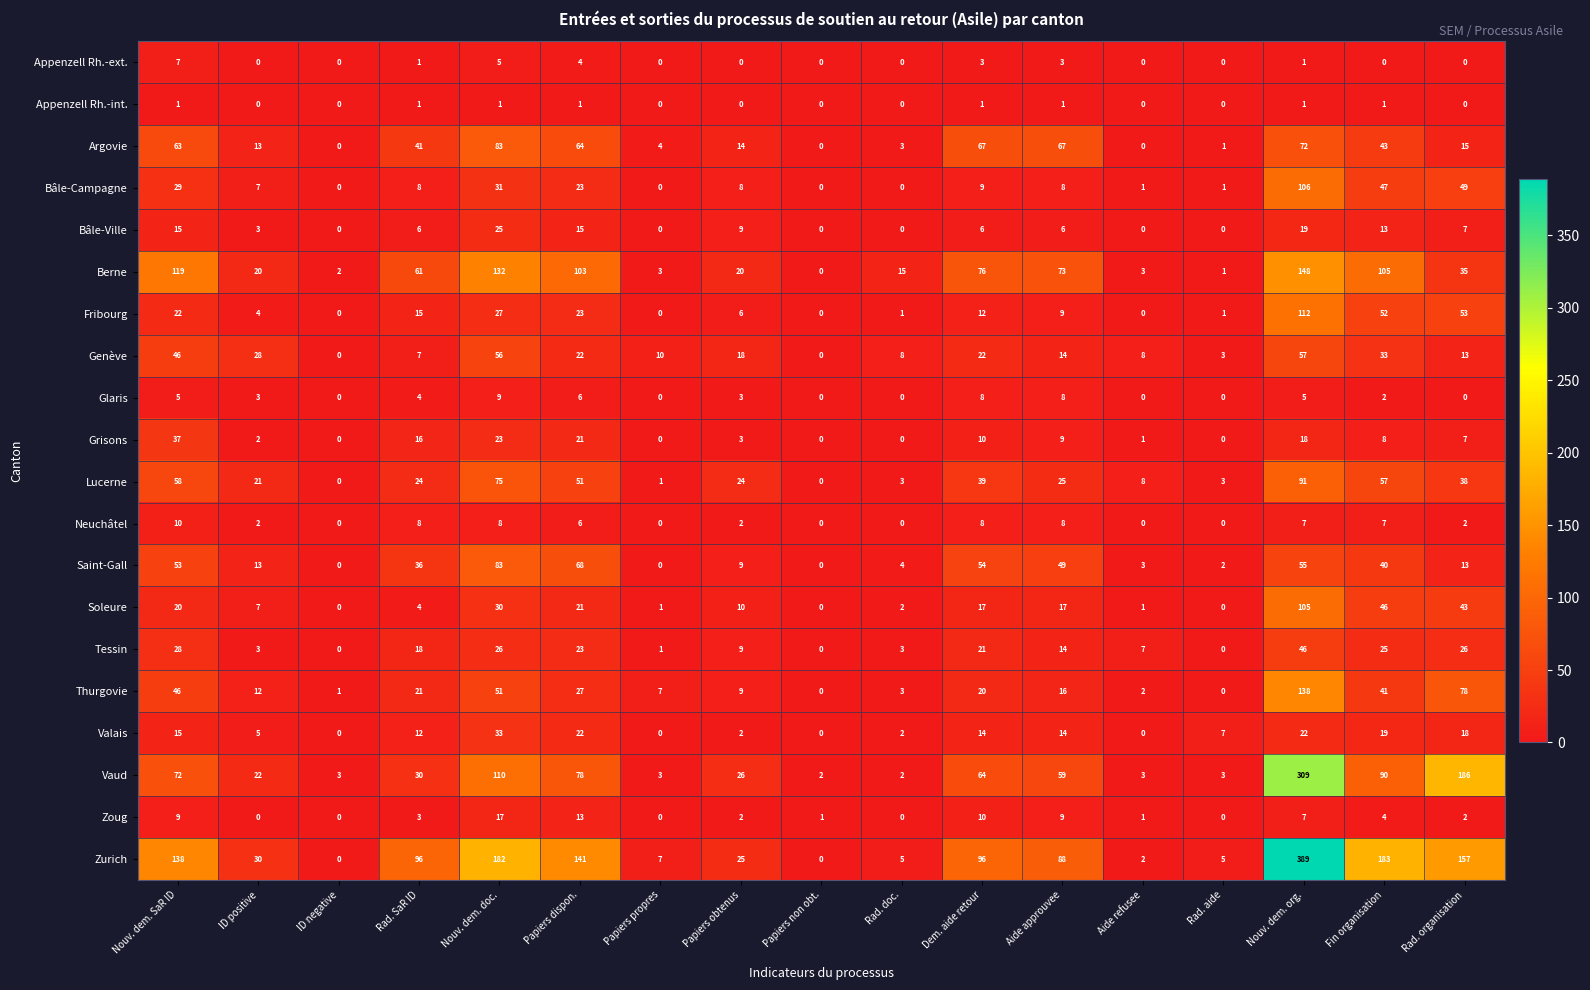

What is the total value across all series at Papiers dispon.?

732